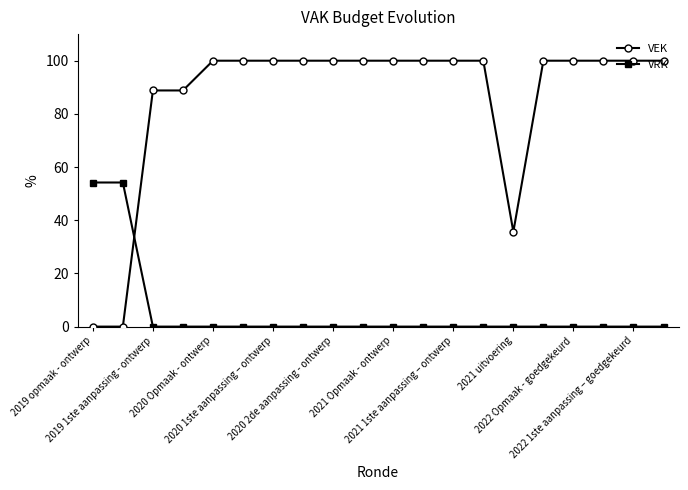

Which series has the largest total across all categories?

VEK